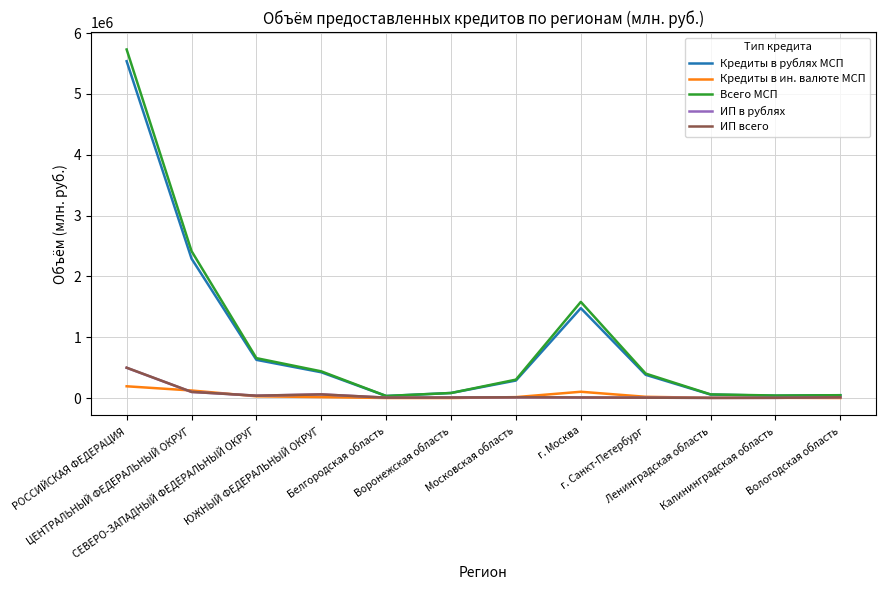

Which series has the largest range (max minus min)?

Всего МСП